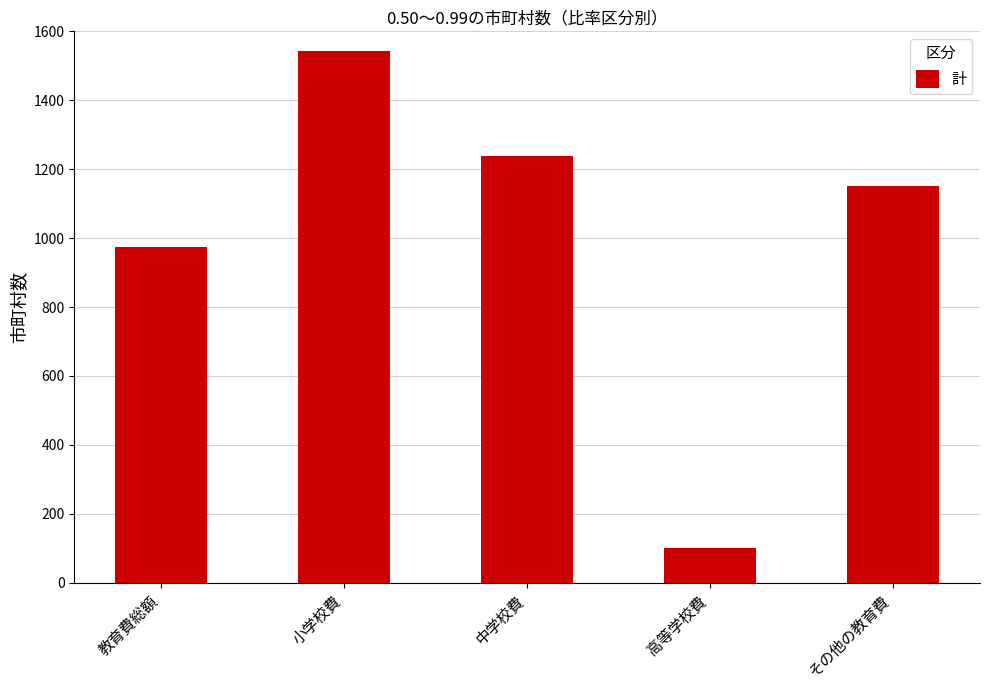

Is it true that the value at 小学校費 is 1543?

True